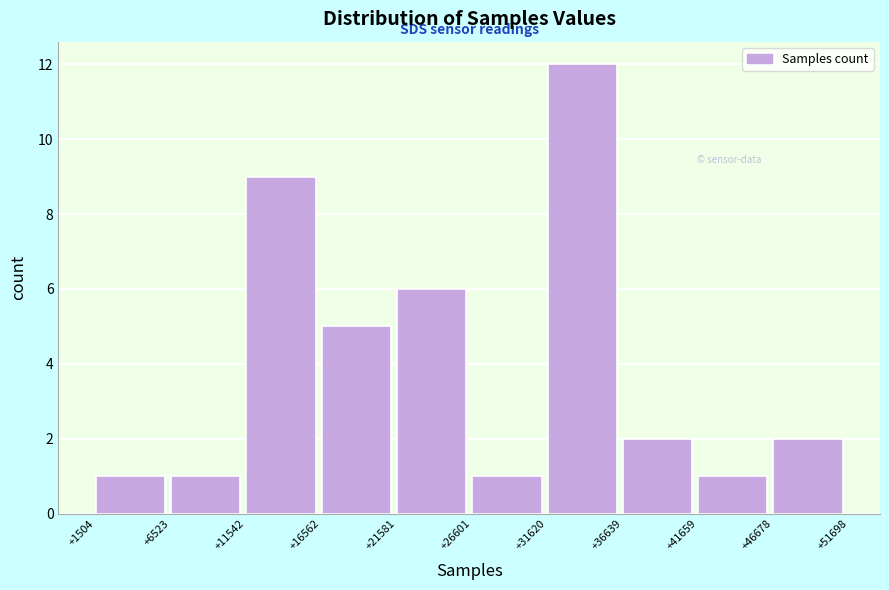

Reading left to right, extract all data points from this chart.

+1504=1	+6523=1	+11542=9	+16562=5	+21581=6	+26601=1	+31620=12	+36639=2	+41659=1	+46678=2